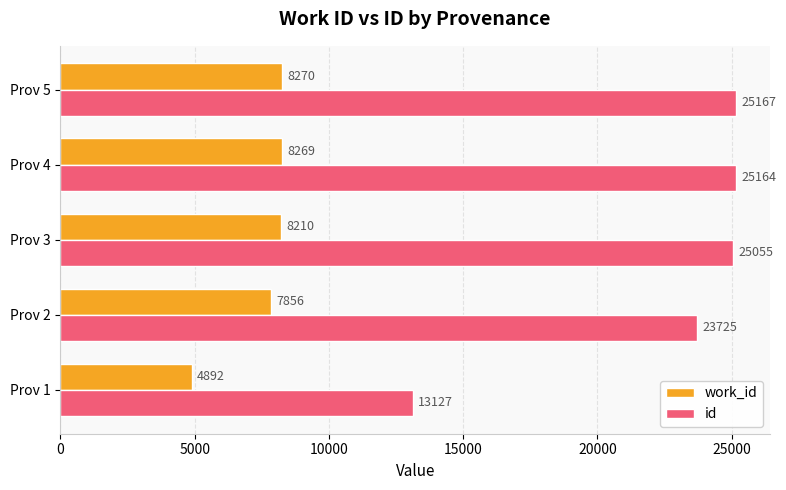

What is the greatest value displayed?

25167